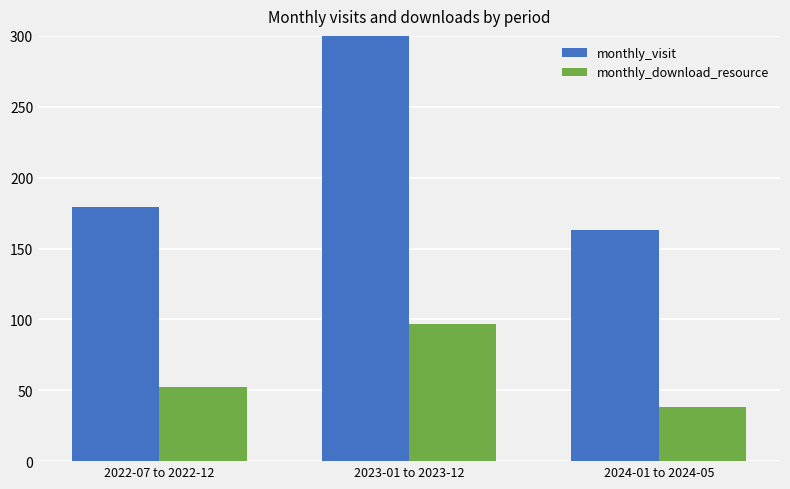

Which category has the highest value across all series?

2023-01 to 2023-12